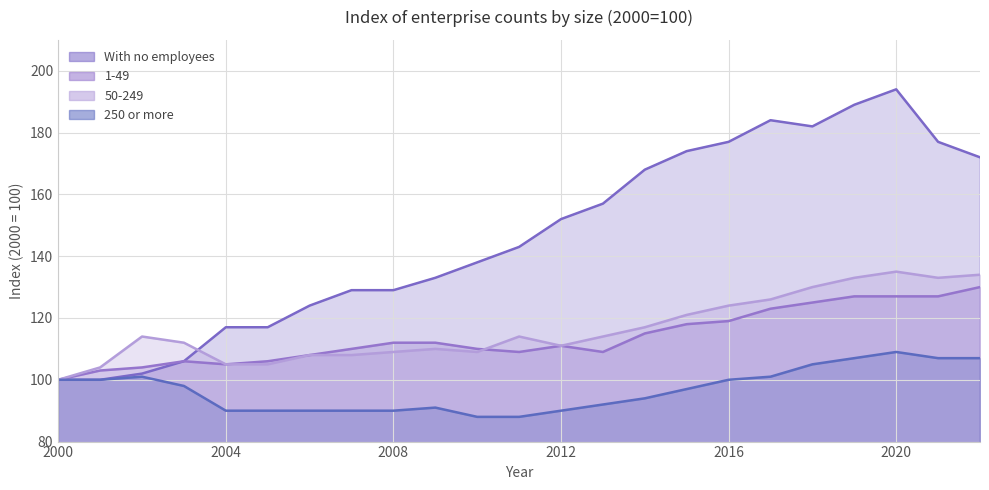

Which series has the largest range (max minus min)?

With no employees